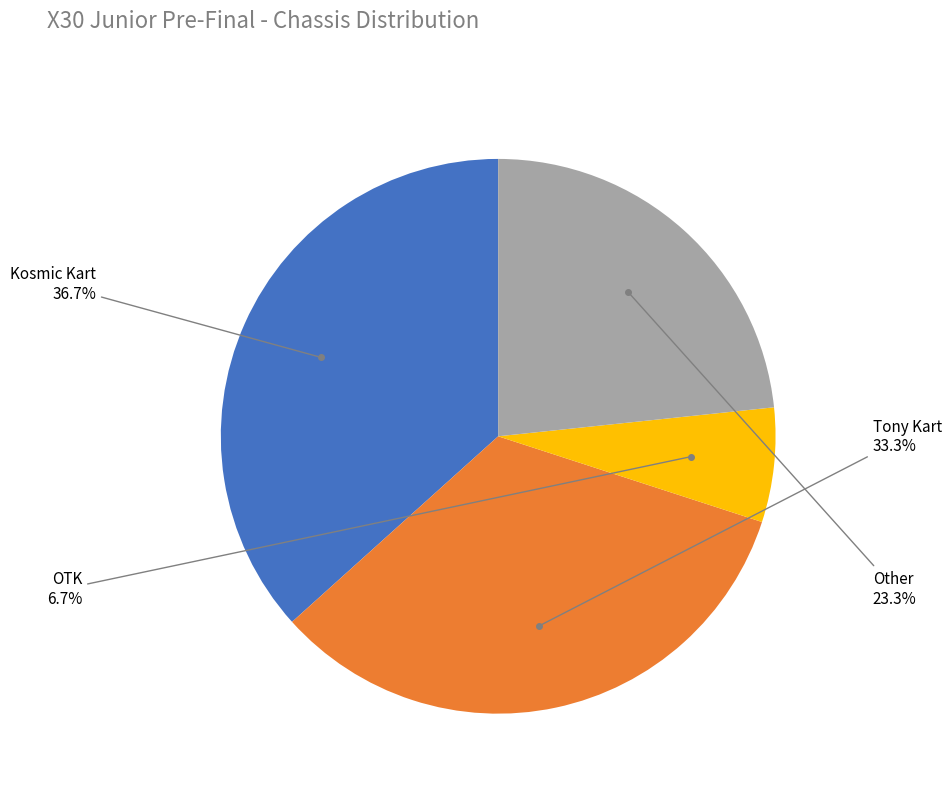

Is there any slice that represents more than half of the pie?

No